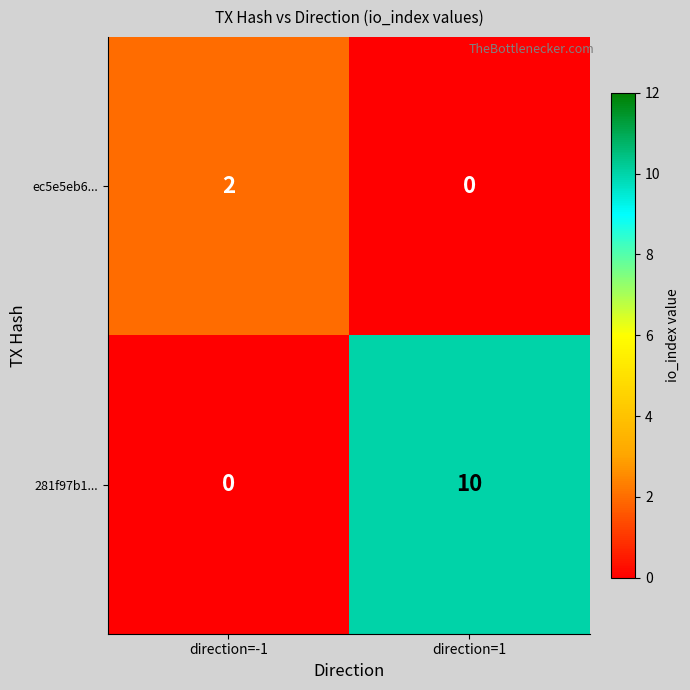

At which label does 281f97b1... reach its minimum?

direction=-1